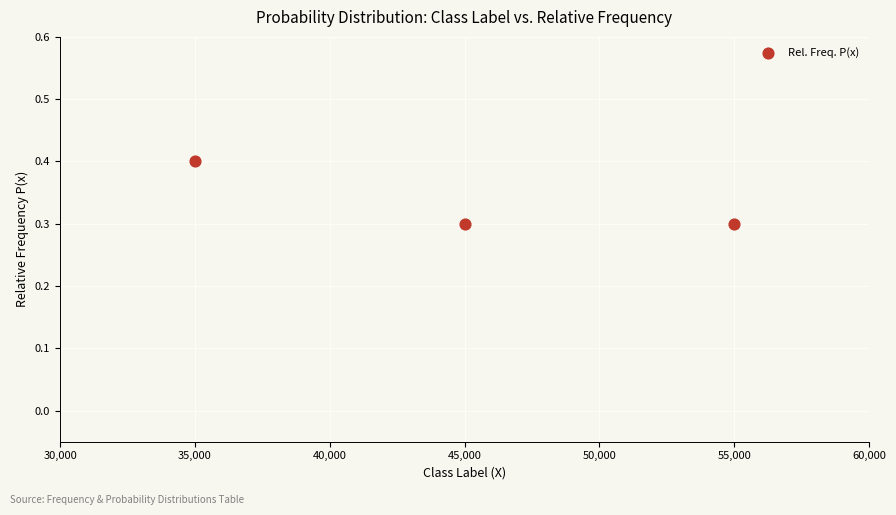

What is the average X value?

45000.0